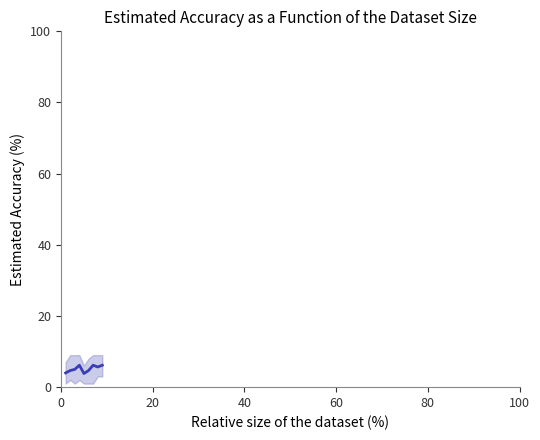

How many lines are shown in the chart?

1